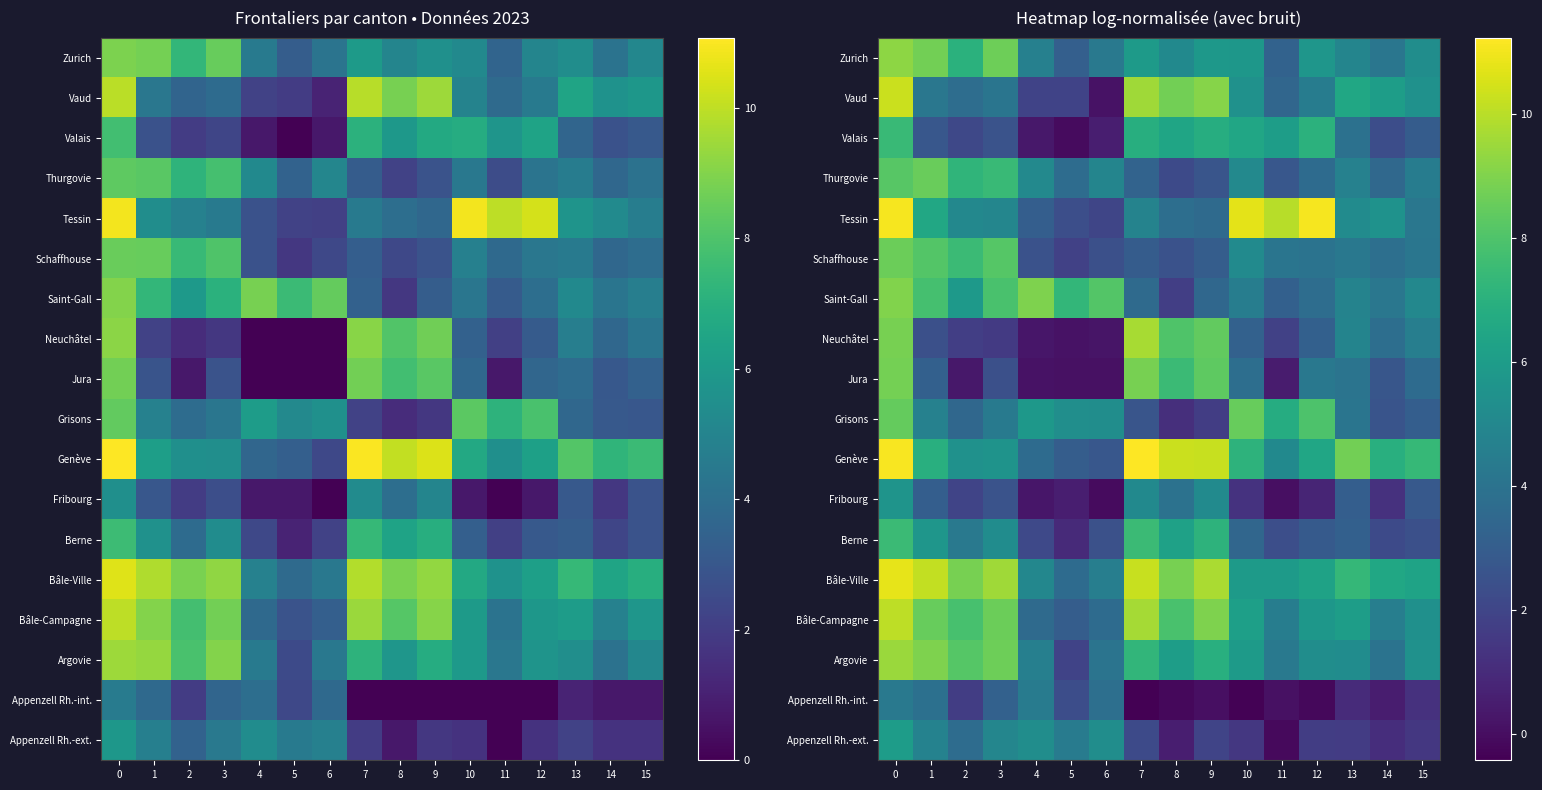

The Vaud series shows 2.0 at 3. True or false?

False